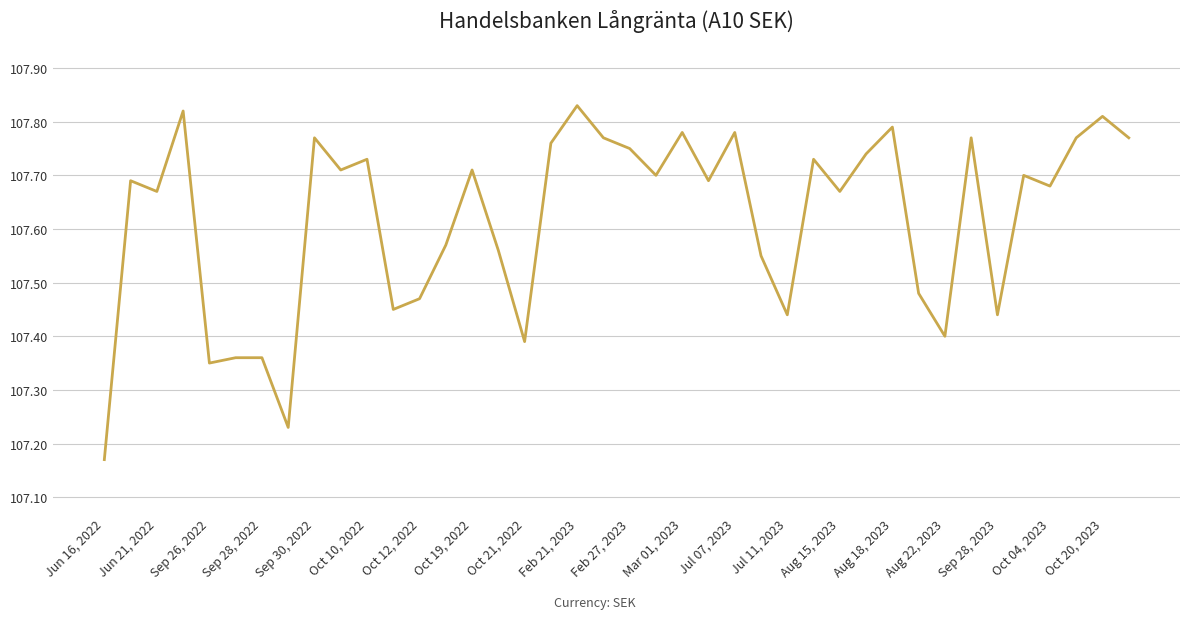

How many series are shown in this chart?

1